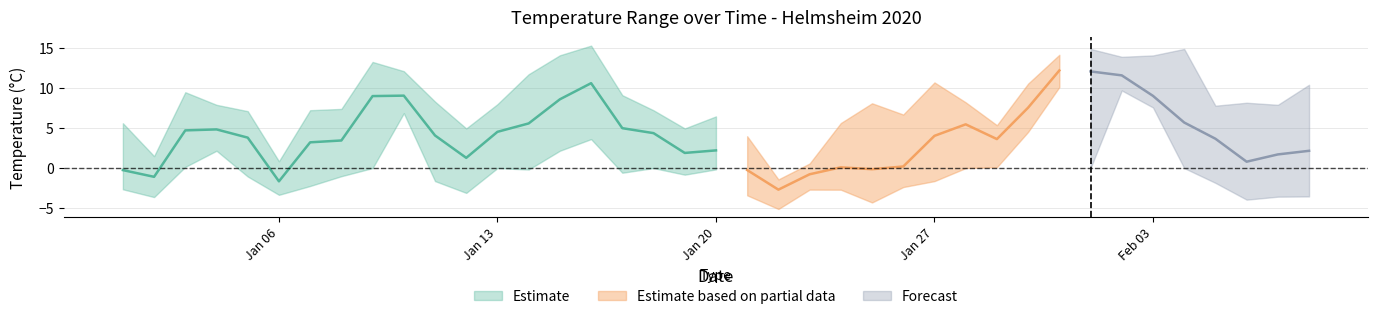

How many values in Tavg are below zero?

7